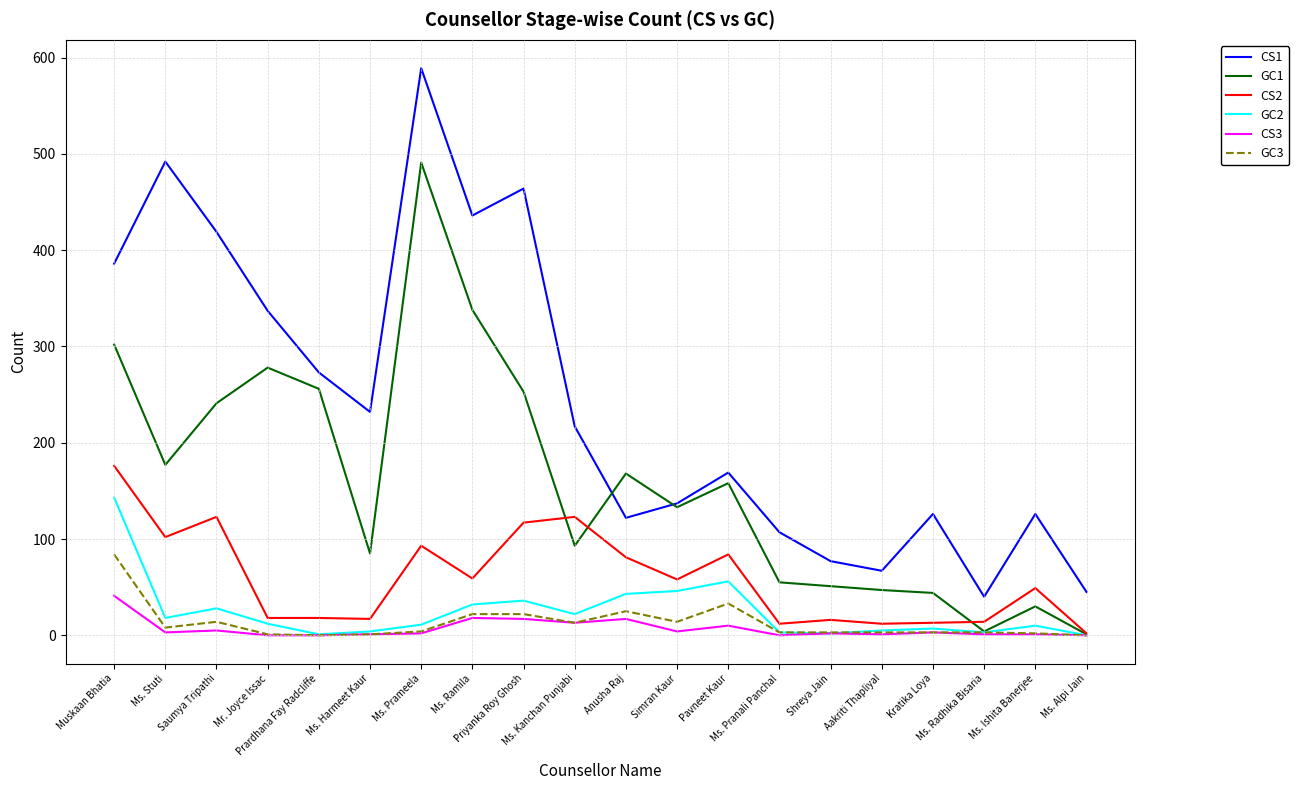

How many distinct data groups are displayed?

6